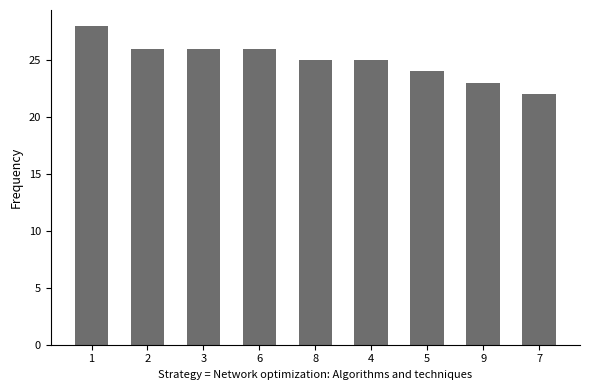

The chart shows a value of 26 at 3. True or false?

True